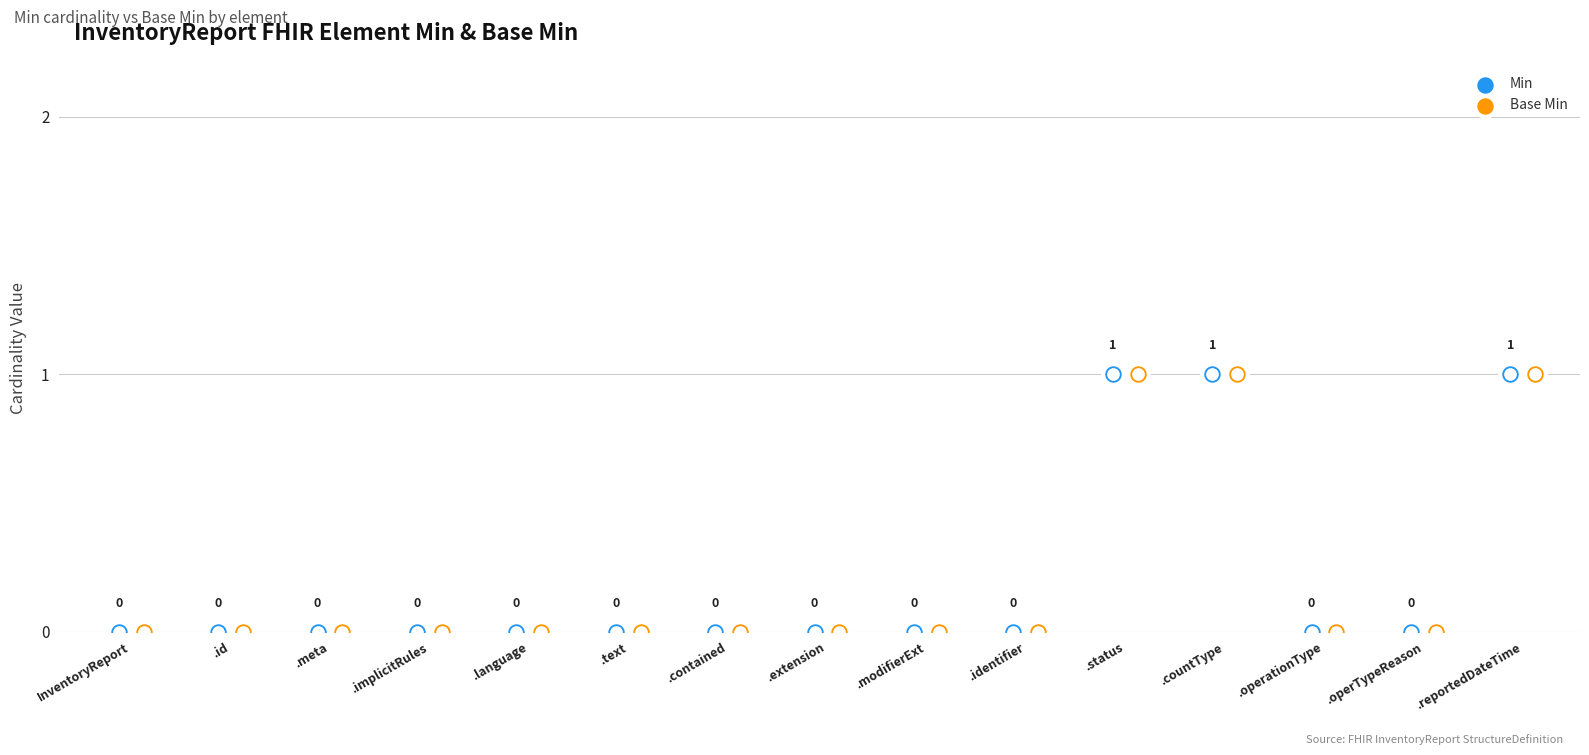

Which series contains the lowest Y value?

Min